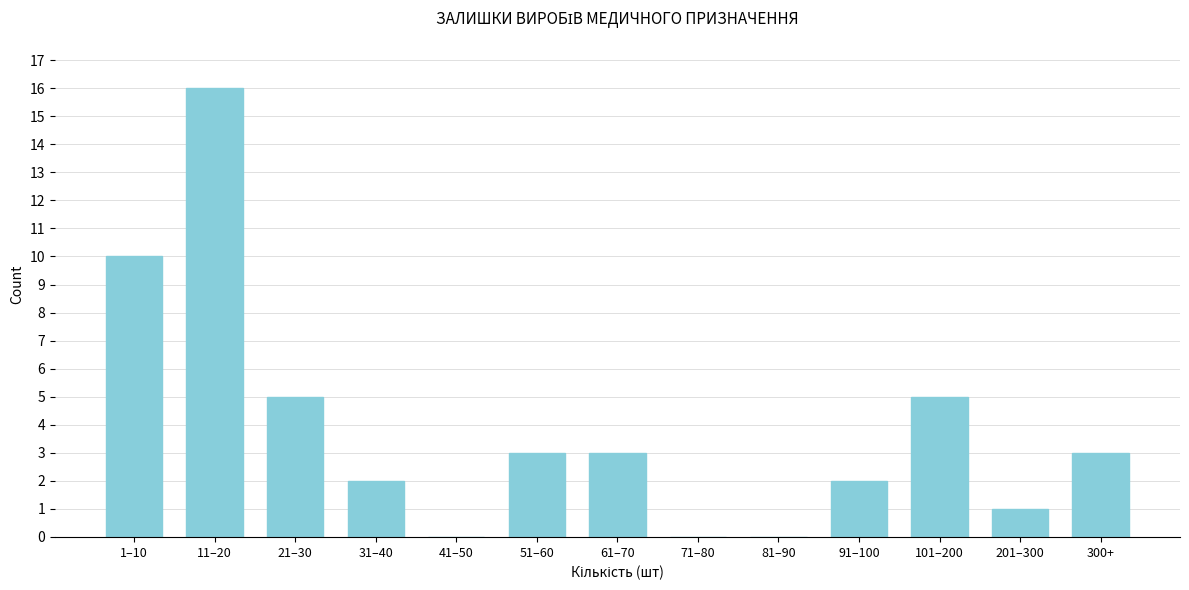

Reading left to right, what are all the values shown in this chart?

1–10=10	11–20=16	21–30=5	31–40=2	41–50=0	51–60=3	61–70=3	71–80=0	81–90=0	91–100=2	101–200=5	201–300=1	300+=3